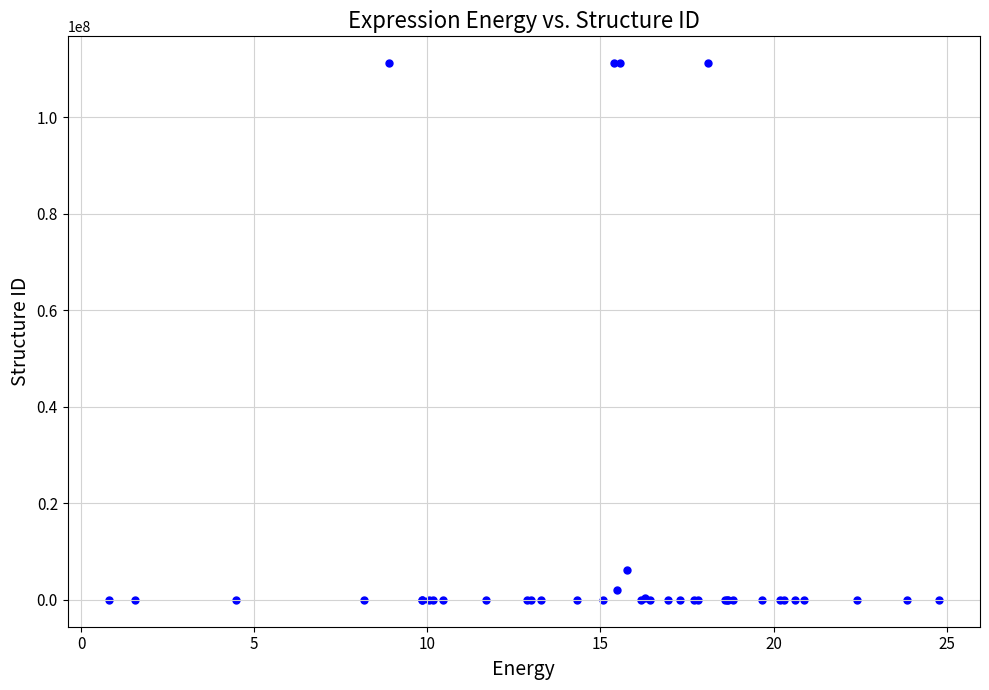

What Y value in the scatter plot is closest to 55610465?

6153750